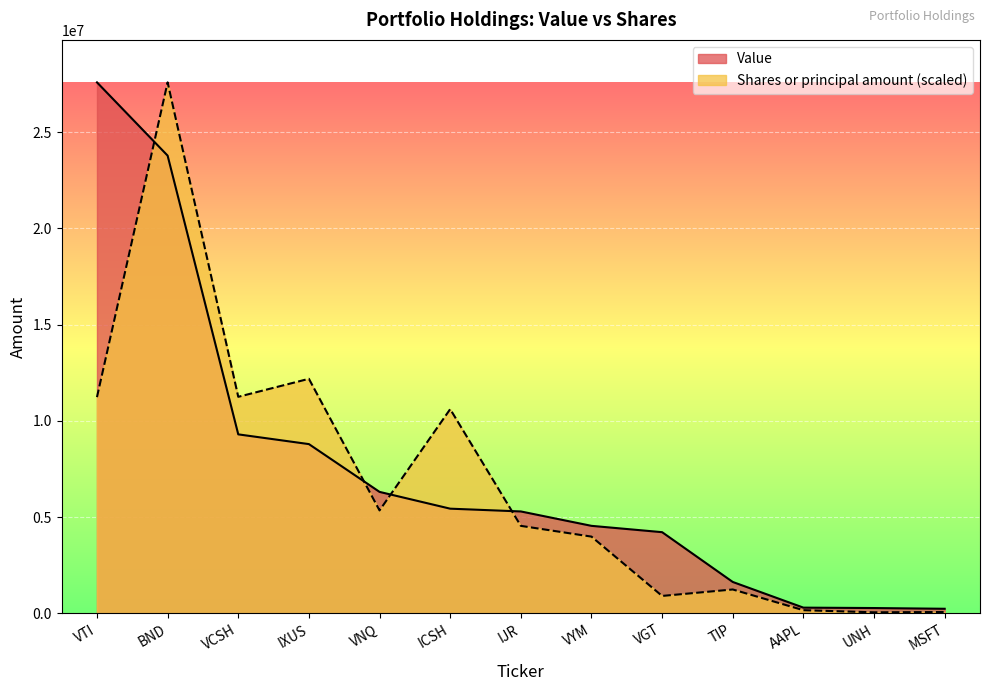

How many distinct data groups are displayed?

2